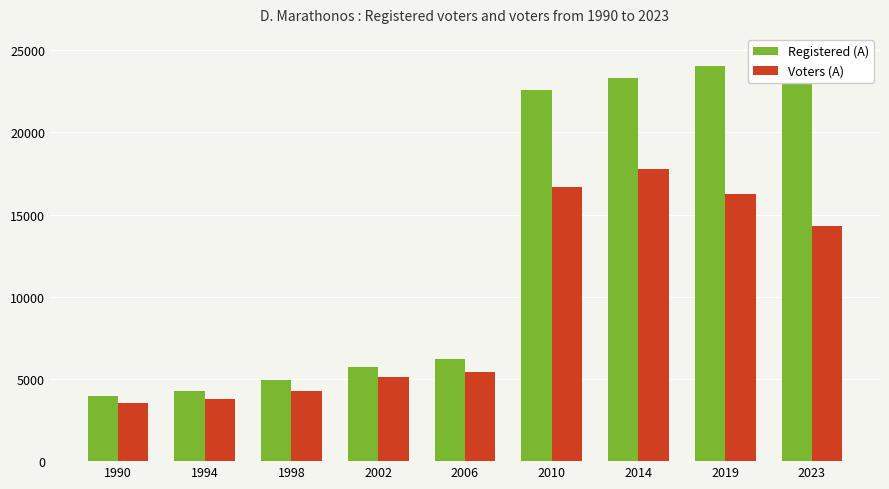

What is the maximum value for Voters (A)?

17757